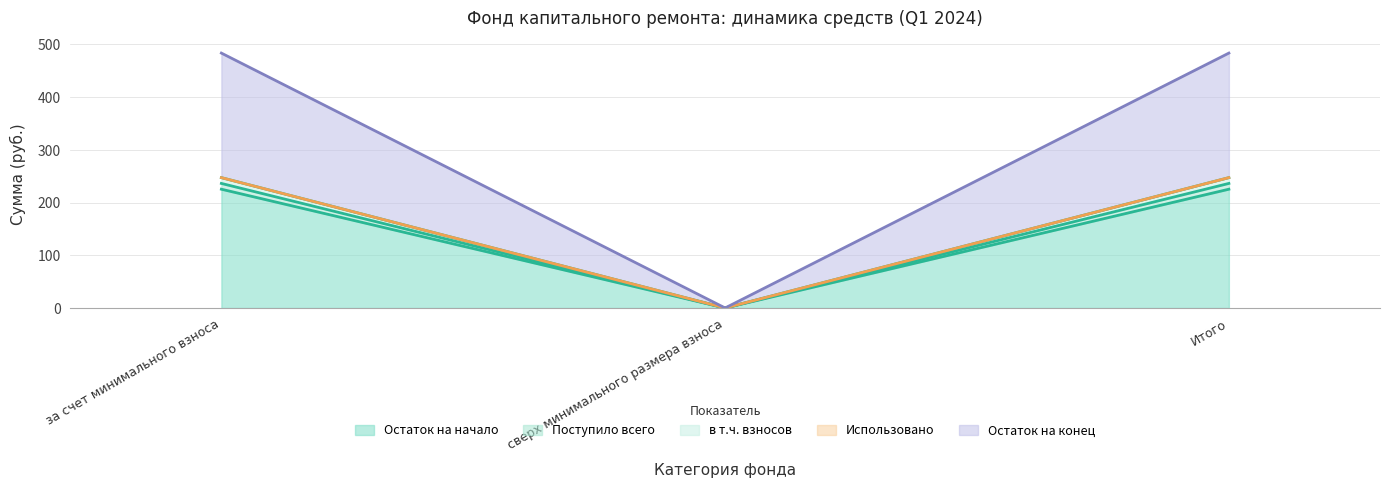

Is it true that в т.ч. взносов equals 236.3 at Итого?

True